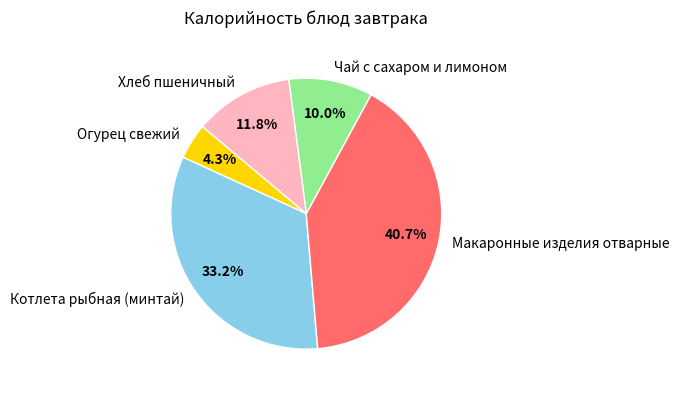

What is the smallest slice in the pie chart?

Огурец свежий